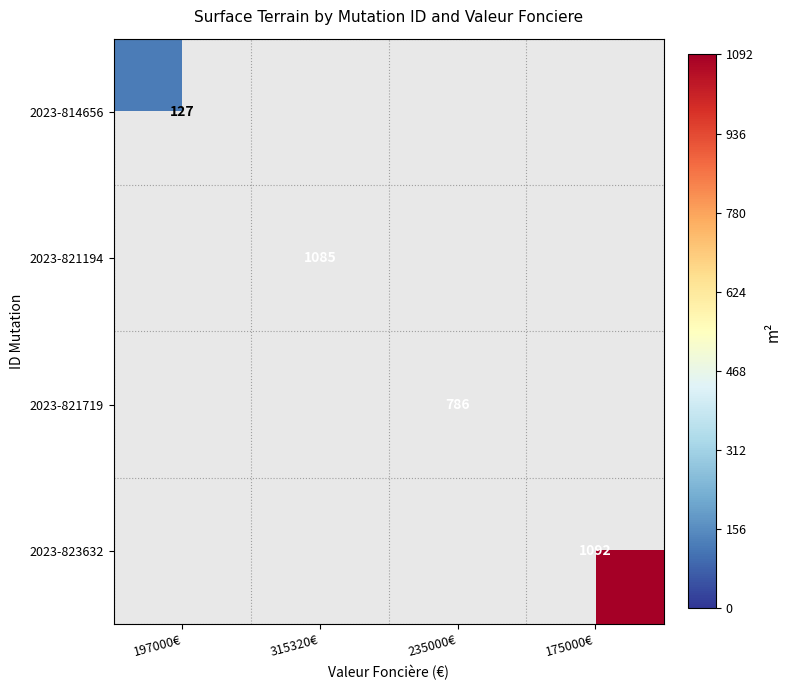

At how many categories does at least one series exceed 671?

3